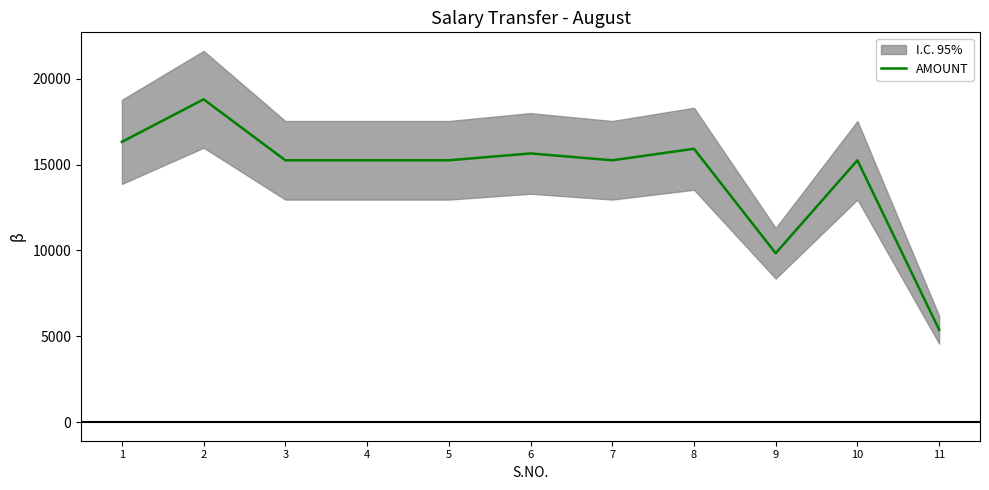

List the labels in order of value, largest first.

2, 1, 8, 6, 3, 4, 5, 7, 10, 9, 11